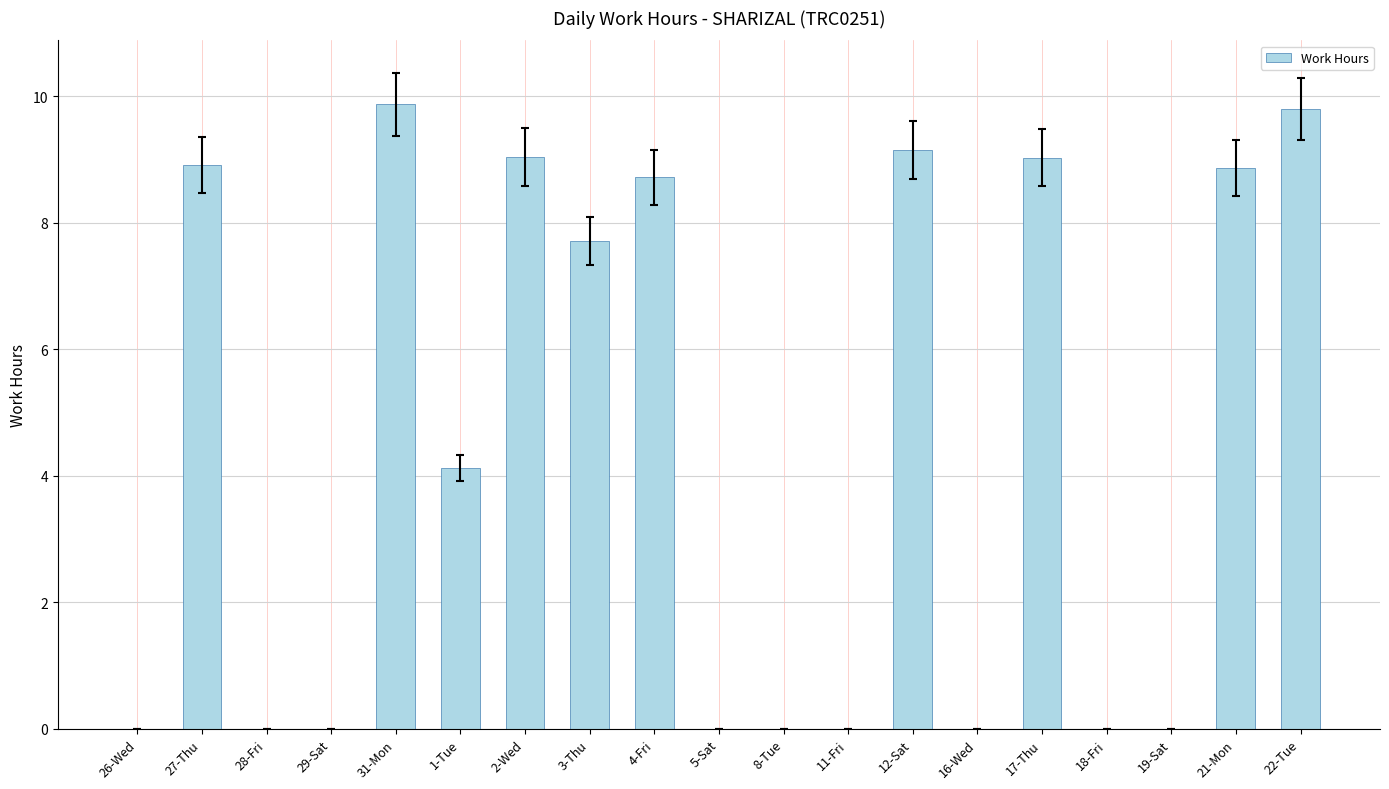

Is it true that the value at 4-Fri is 8.7?

True